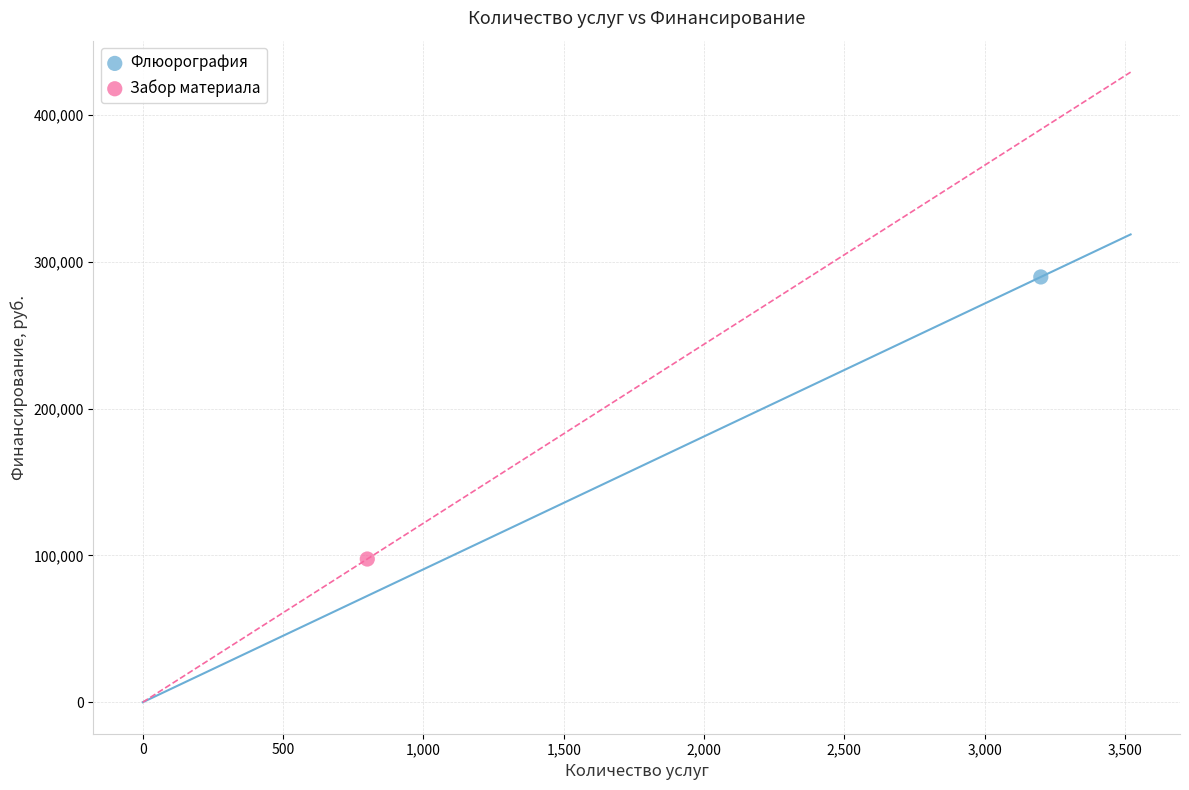

What are all the series names shown in the legend?

Флюорография, Забор материала